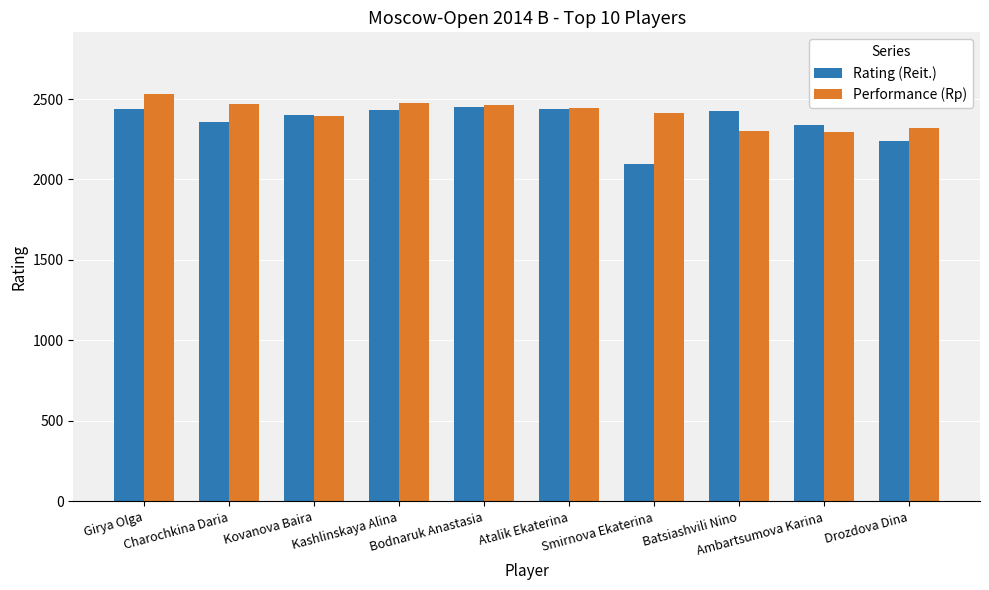

Is it true that Performance (Rp) equals 2446 at Atalik Ekaterina?

True